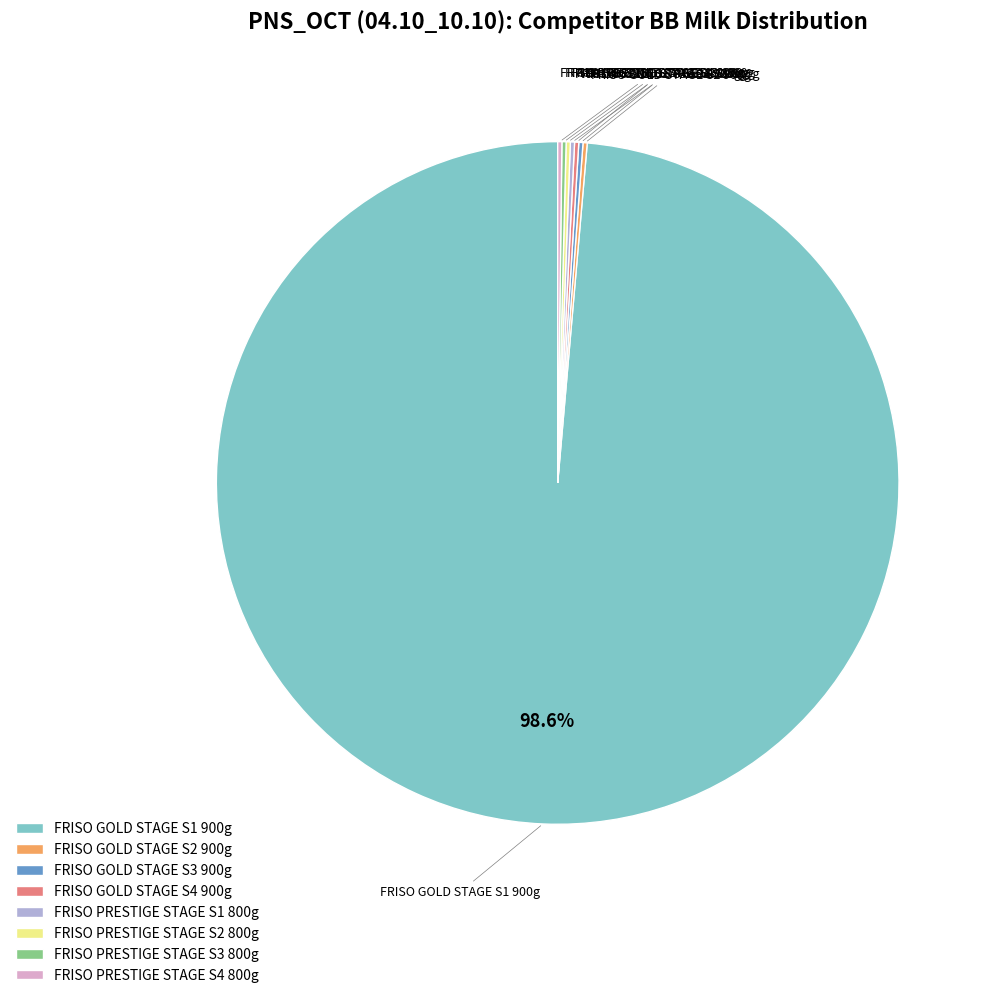

Which slice is the largest?

FRISO GOLD STAGE S1 900g